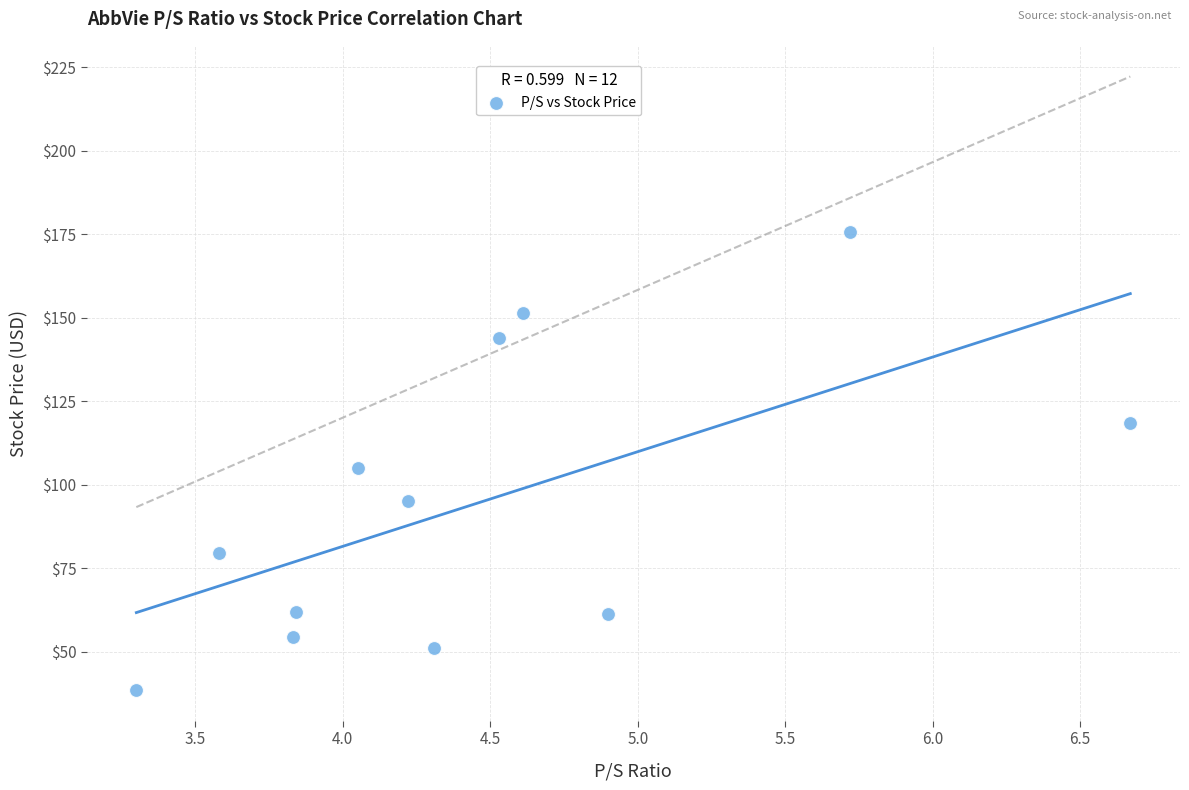

What is the range of X values (max minus min)?

3.4